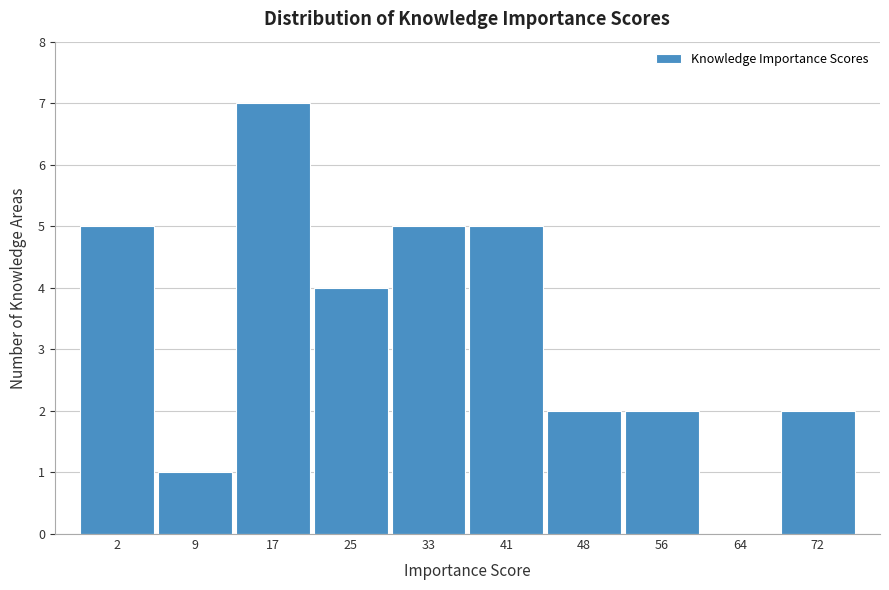

Reading left to right, extract all data points from this chart.

2=5	9=1	17=7	25=4	33=5	41=5	48=2	56=2	64=0	72=2